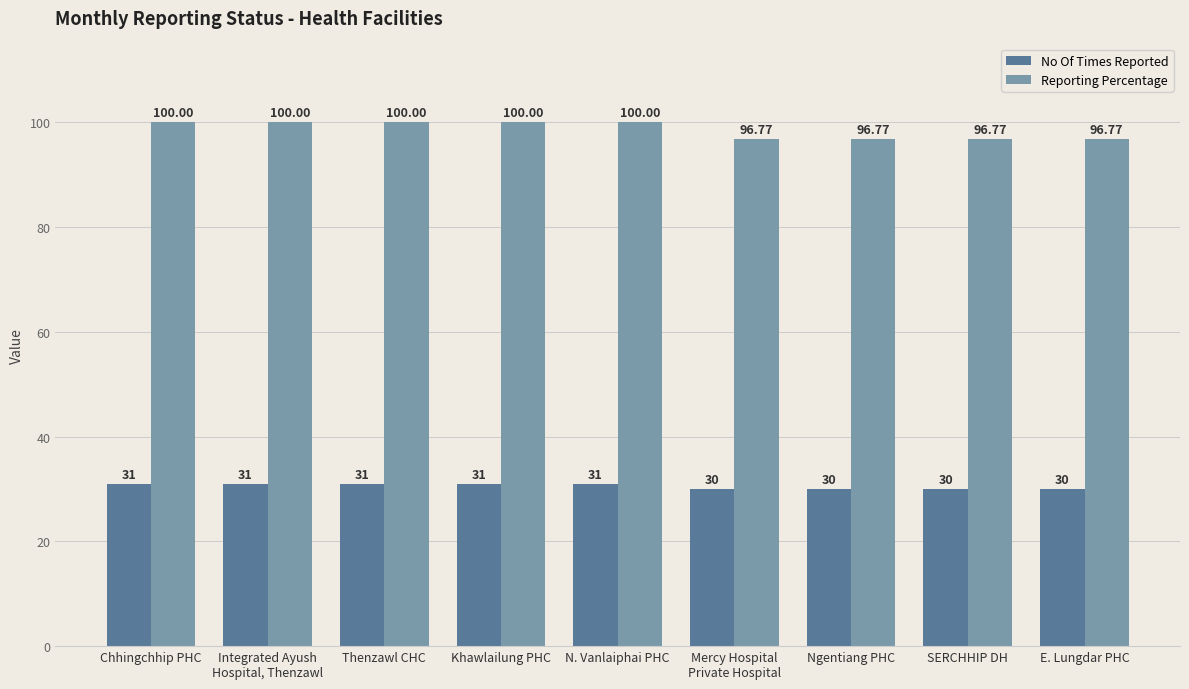

Is the value of Reporting Percentage at E. Lungdar PHC greater than the value of No Of Times Reported at Thenzawl CHC?

Yes